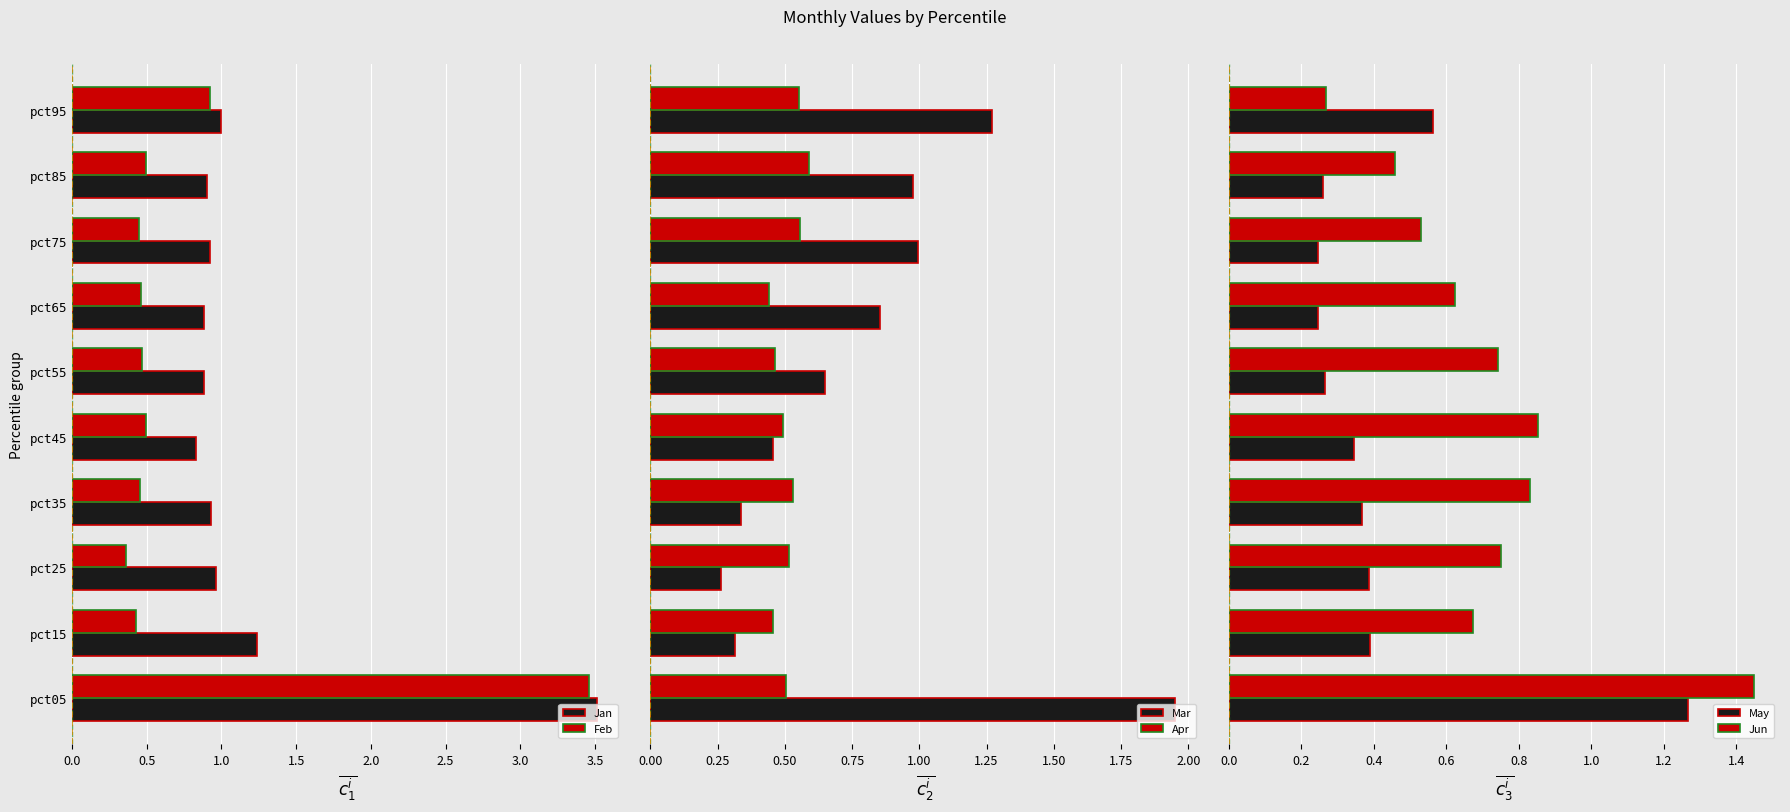

Count the May values in the range 0 to 1.

9